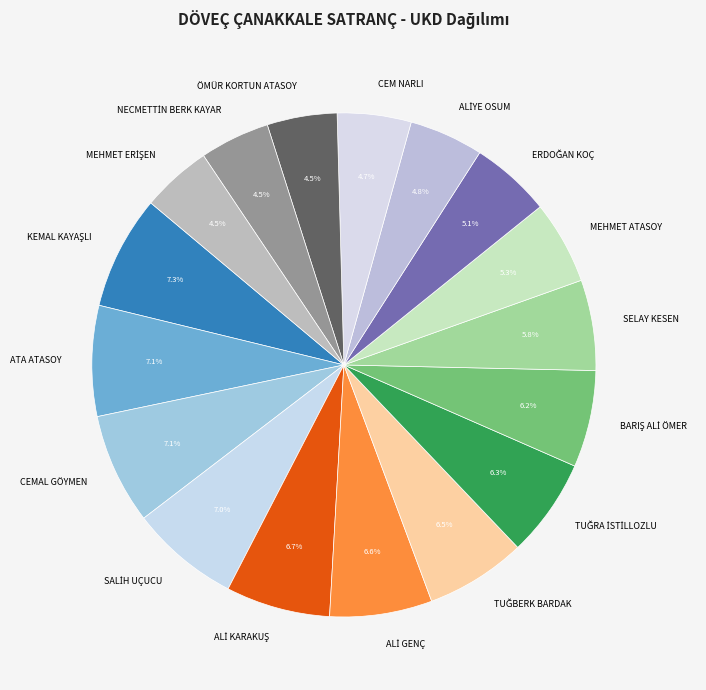

Is it true that SELAY KESEN is 1% of the pie?

False